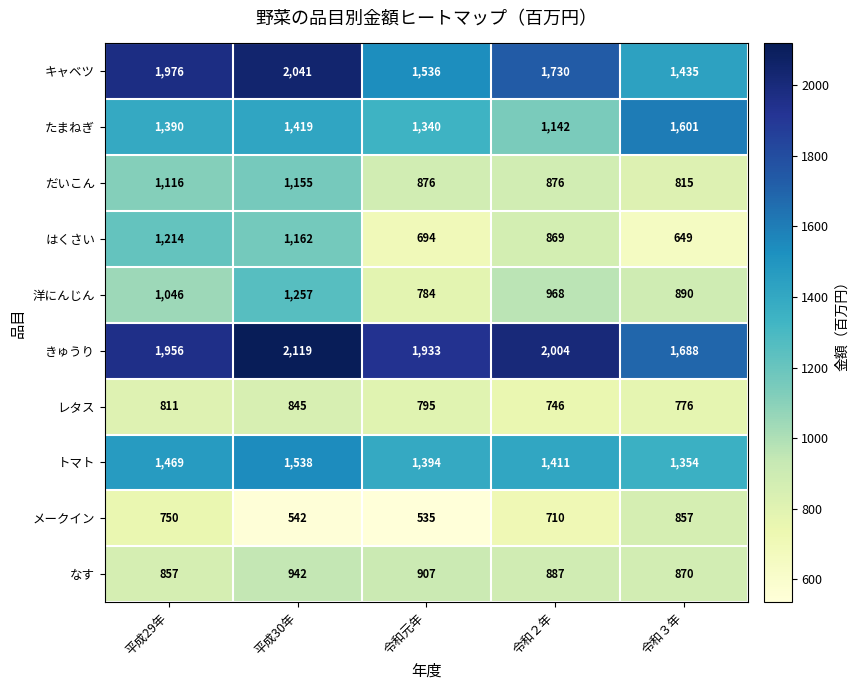

At which category is the sum across all series the highest?

平成30年